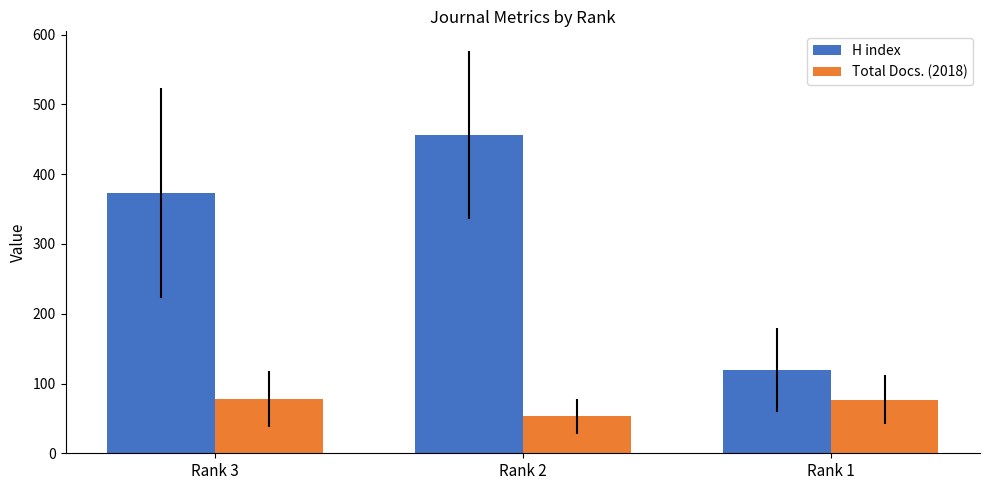

List the labels in order of H index value, largest first.

Rank 2, Rank 3, Rank 1